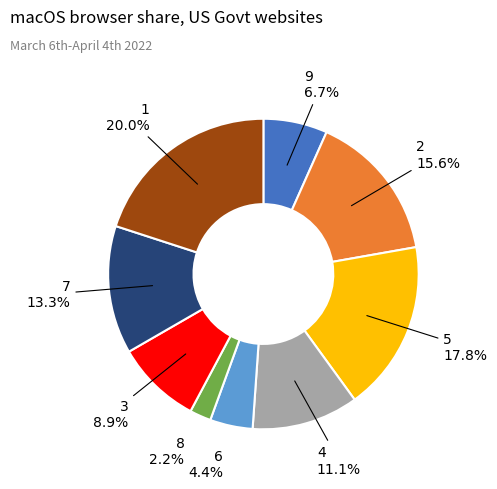

Is there a majority slice in this chart?

No